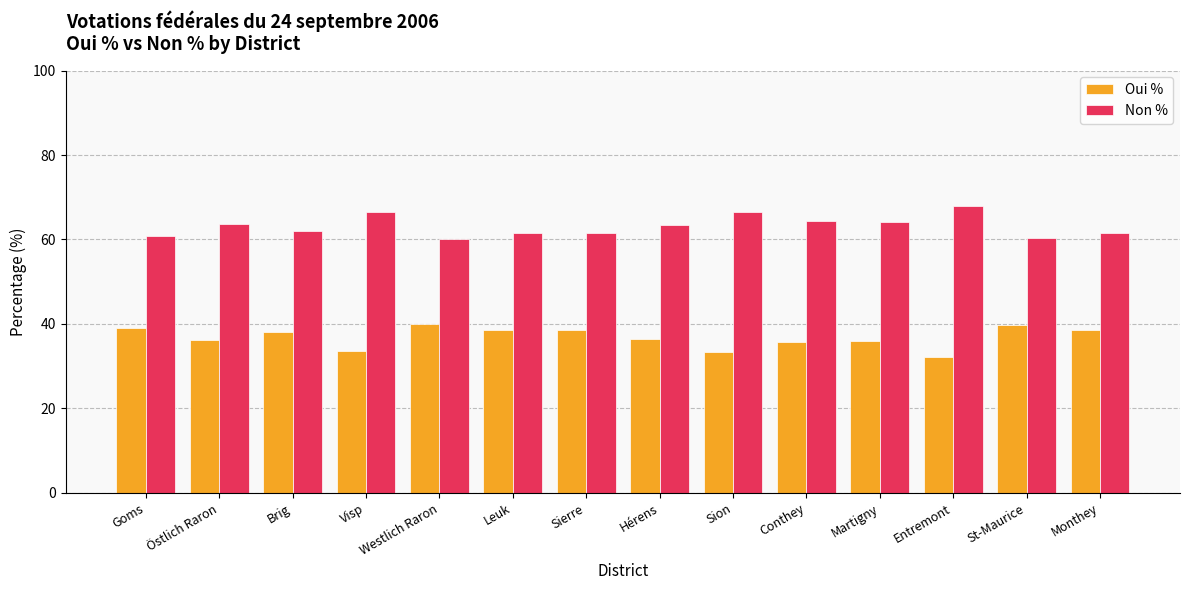

What is the label of the 3rd bar from the left?

Brig